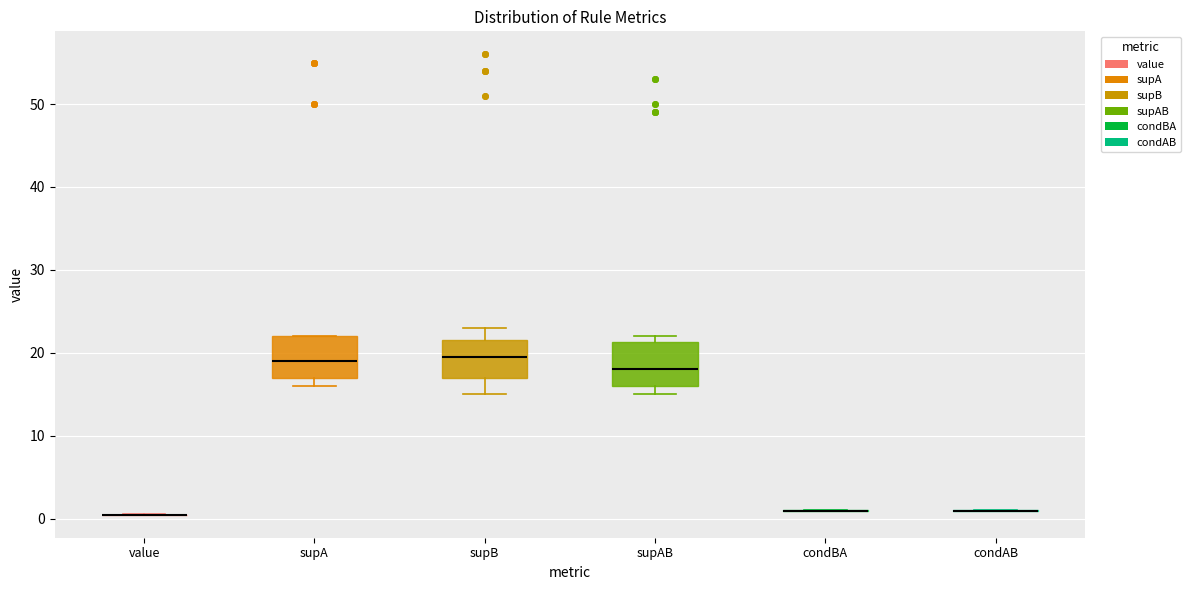

Where is the lower edge of the box for supB on the y-axis? The values are not printed on the chart, so give them approximately, as read against the axis.

17